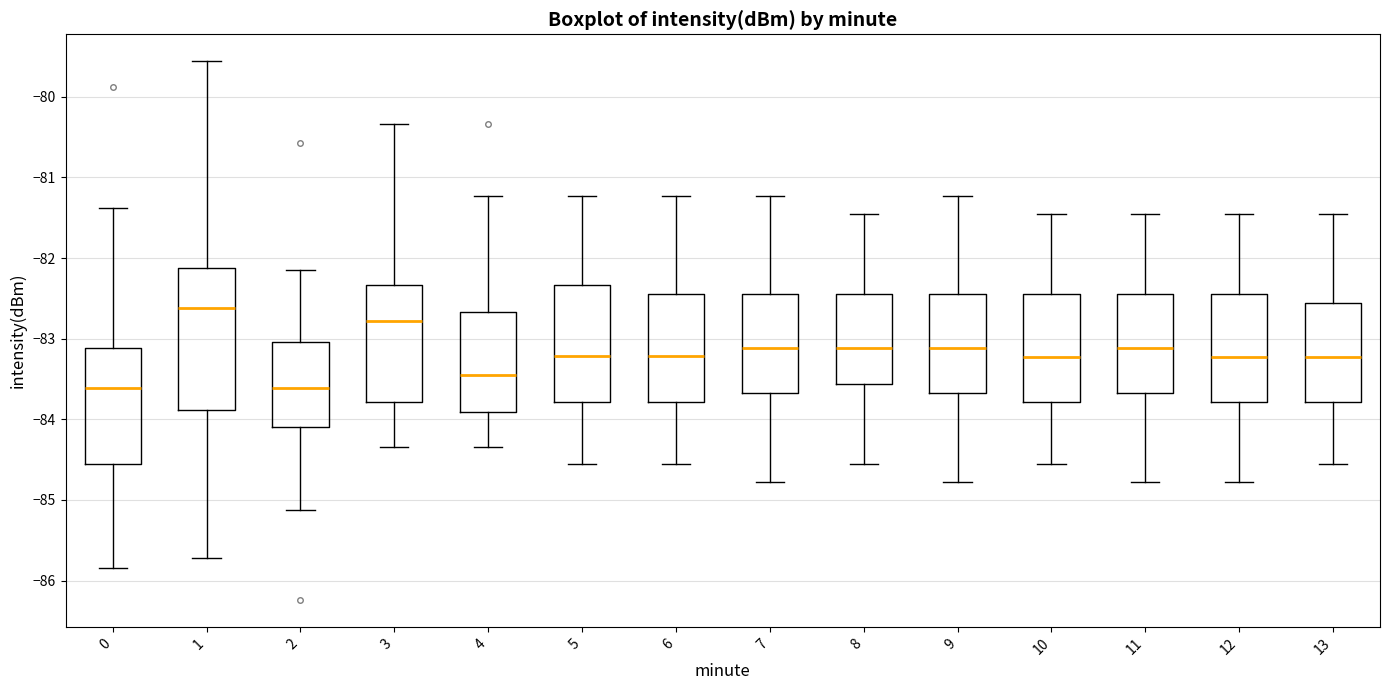

Where is the upper edge of the box at x = 7 on the y-axis? The values are not printed on the chart, so give them approximately, as read against the axis.

-82.4